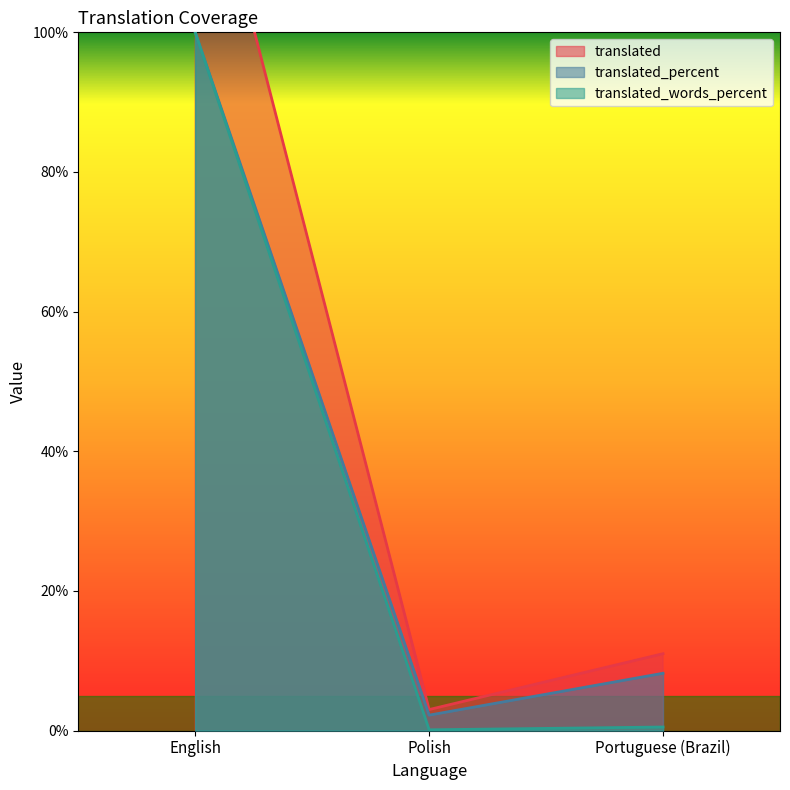

What is the difference between the translated_words_percent values at Polish and Portuguese (Brazil)?

0.4